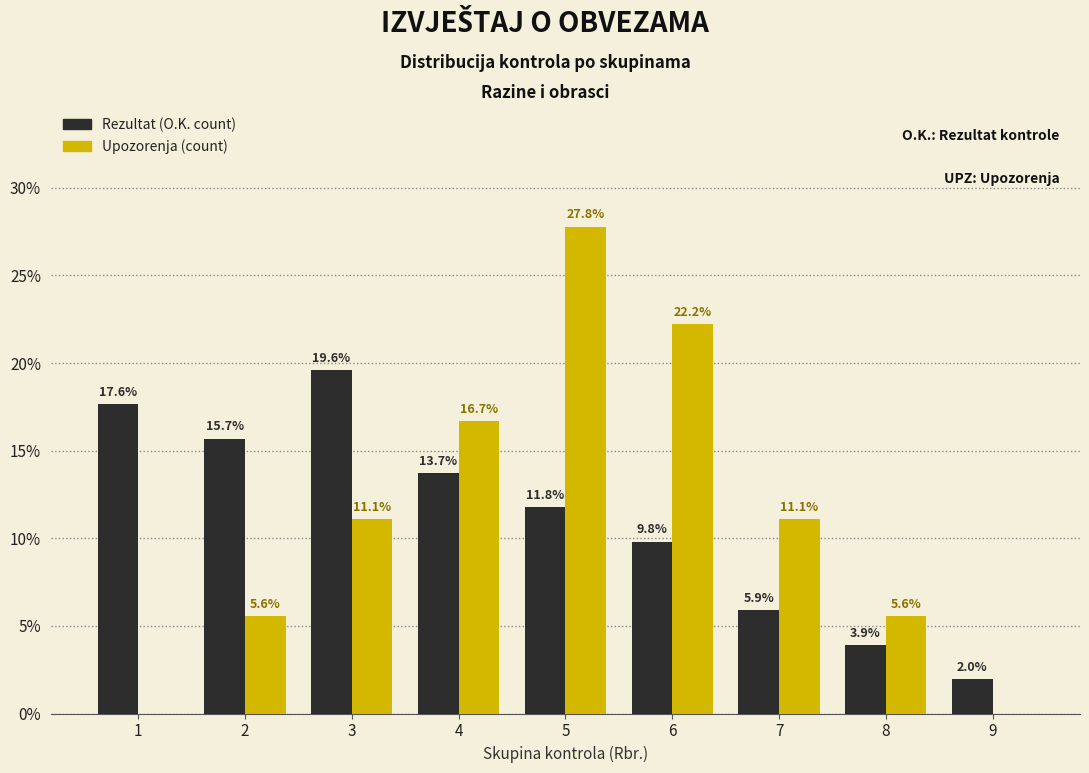

Reading right to left, list all the values displayed in this chart.

Rezultat (O.K. count): 9=2.0	8=3.9	7=5.9	6=9.8	5=11.8	4=13.7	3=19.6	2=15.7	1=17.6
Upozorenja (count): 9=0.0	8=5.6	7=11.1	6=22.2	5=27.8	4=16.7	3=11.1	2=5.6	1=0.0